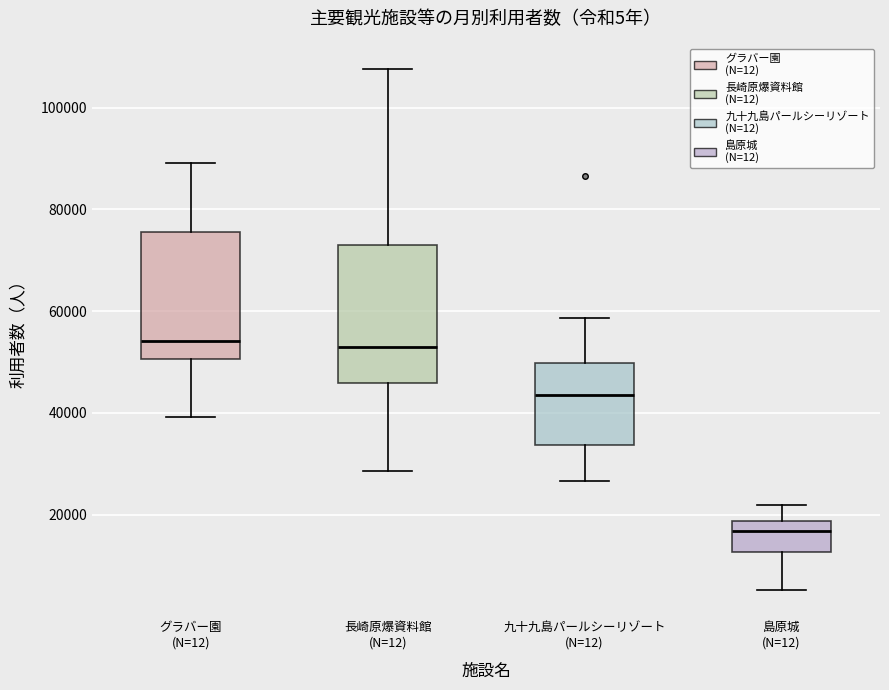

Where is the upper edge of the box for グラバー園 (N=12) on the y-axis? The values are not printed on the chart, so give them approximately, as read against the axis.

76000